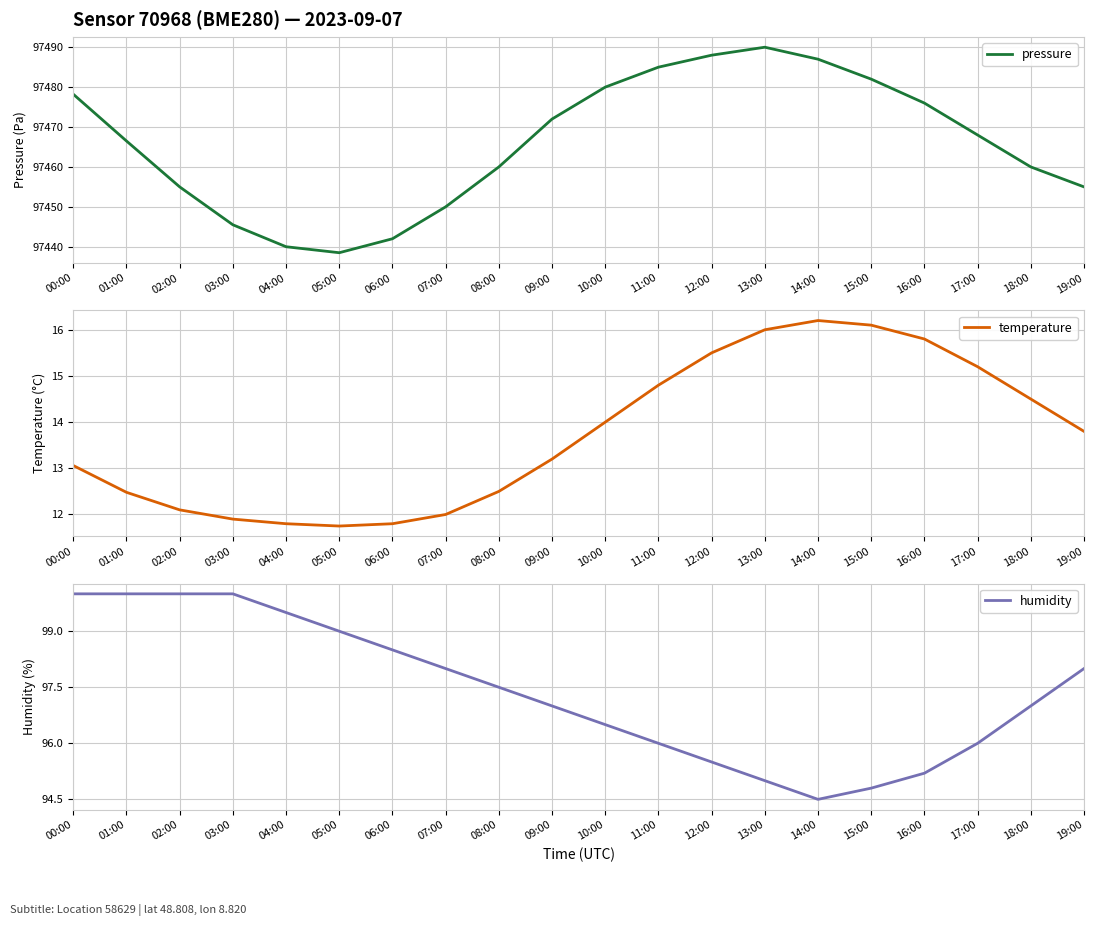

Where is pressure nearest to the value 97464?

01:00